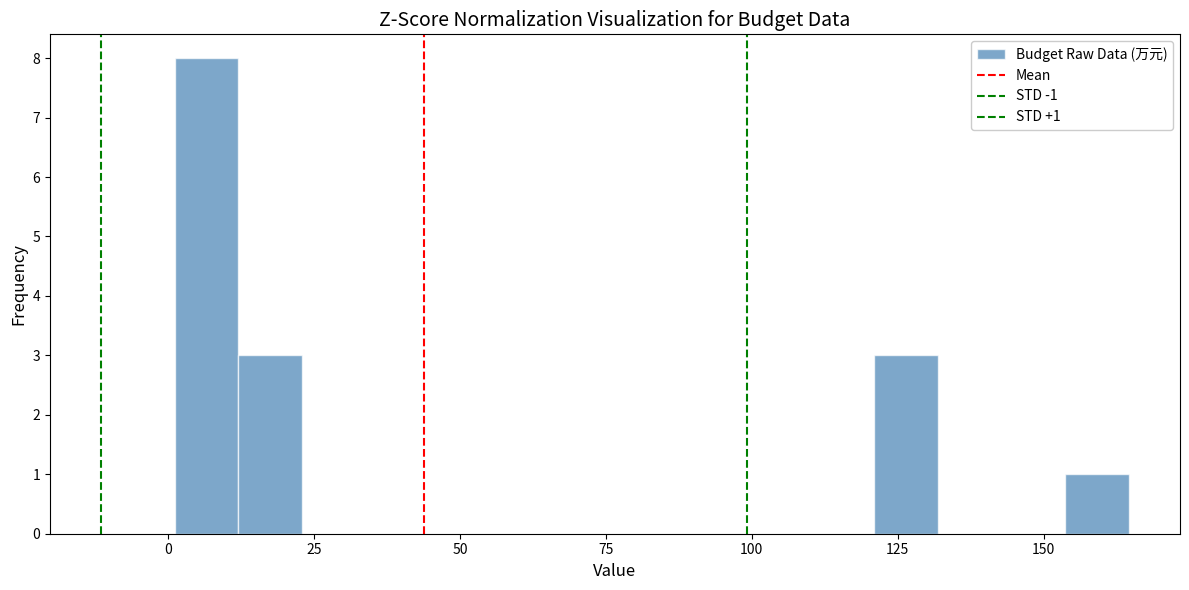

Read against the x-axis, roughly where is the centre of the tallest bar?

5